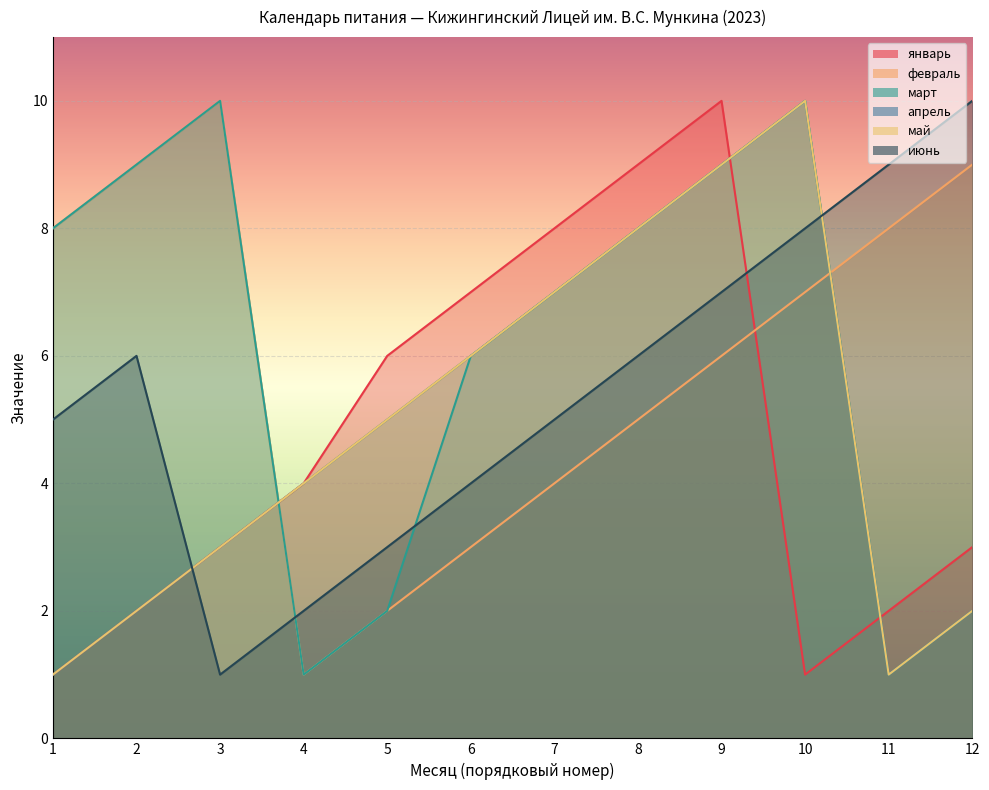

Which series has the largest range (max minus min)?

январь